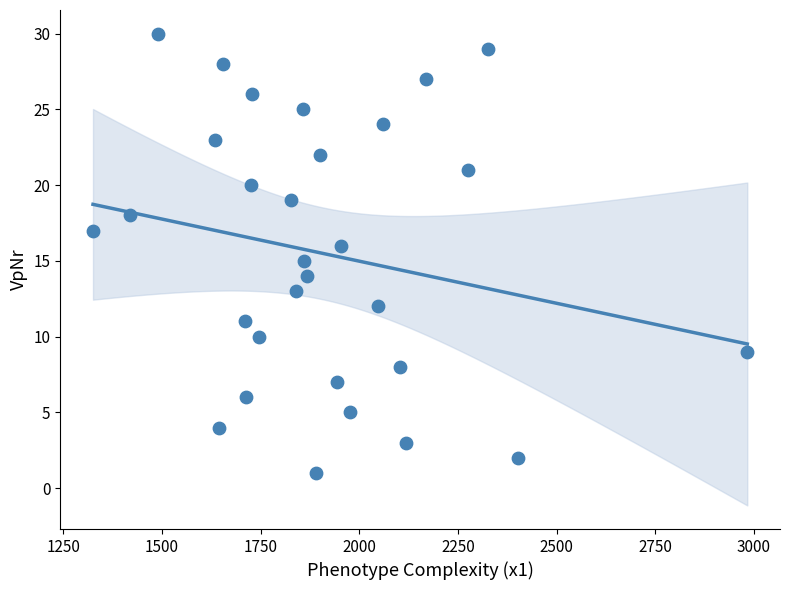

What is the range of Y values (max minus min)?

29